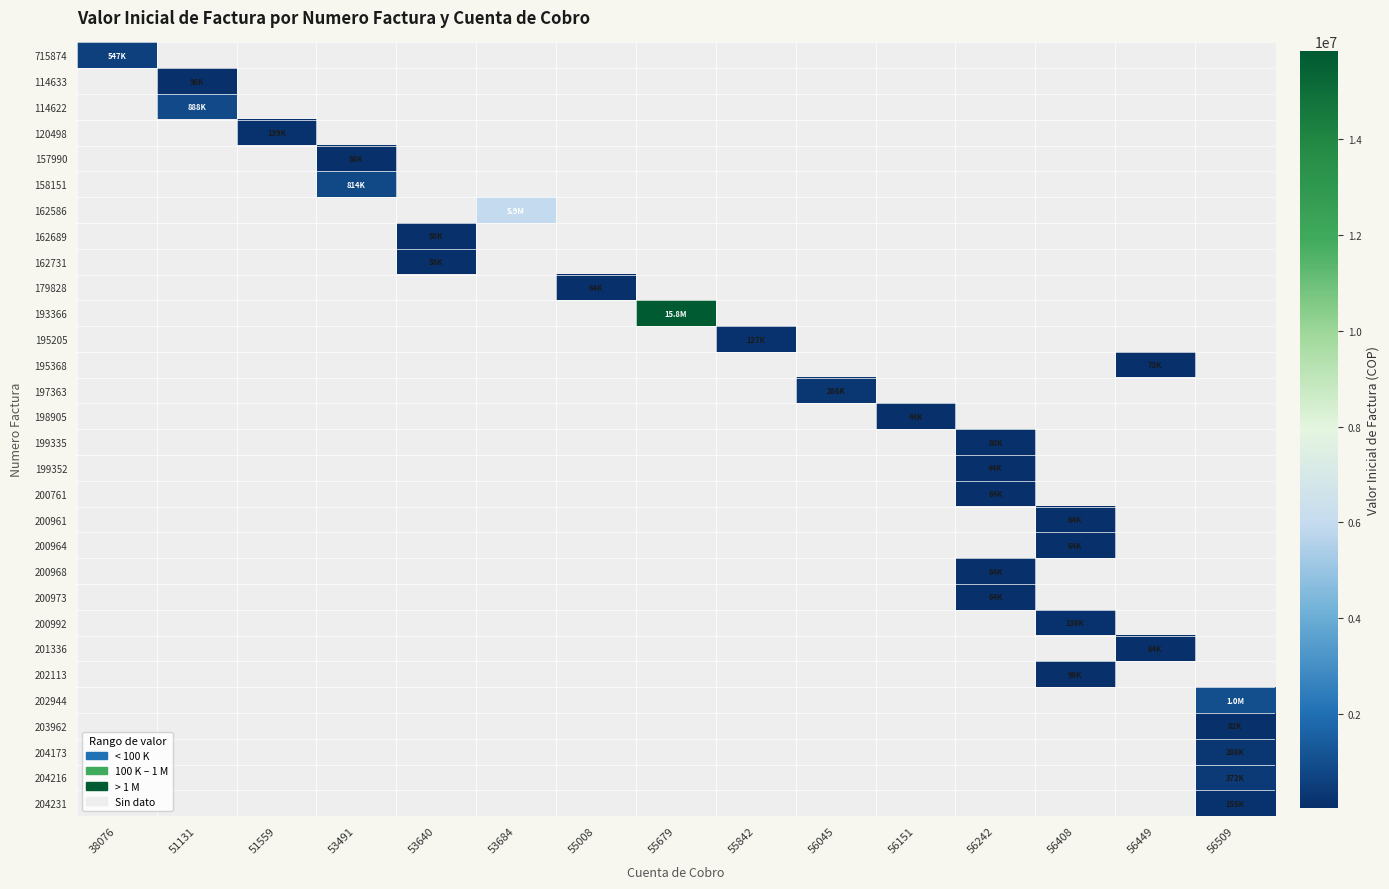

Reading right to left, list all the values displayed in this chart.

715874: 56509=0	56449=0	56408=0	56242=0	56151=0	56045=0	55842=0	55679=0	55008=0	53684=0	53640=0	53491=0	51559=0	51131=0	38076=547400
114633: 56509=0	56449=0	56408=0	56242=0	56151=0	56045=0	55842=0	55679=0	55008=0	53684=0	53640=0	53491=0	51559=0	51131=96300	38076=0
114622: 56509=0	56449=0	56408=0	56242=0	56151=0	56045=0	55842=0	55679=0	55008=0	53684=0	53640=0	53491=0	51559=0	51131=887600	38076=0
120498: 56509=0	56449=0	56408=0	56242=0	56151=0	56045=0	55842=0	55679=0	55008=0	53684=0	53640=0	53491=0	51559=138700	51131=0	38076=0
157990: 56509=0	56449=0	56408=0	56242=0	56151=0	56045=0	55842=0	55679=0	55008=0	53684=0	53640=0	53491=56300	51559=0	51131=0	38076=0
158151: 56509=0	56449=0	56408=0	56242=0	56151=0	56045=0	55842=0	55679=0	55008=0	53684=0	53640=0	53491=813600	51559=0	51131=0	38076=0
162586: 56509=0	56449=0	56408=0	56242=0	56151=0	56045=0	55842=0	55679=0	55008=0	53684=5912880	53640=0	53491=0	51559=0	51131=0	38076=0
162689: 56509=0	56449=0	56408=0	56242=0	56151=0	56045=0	55842=0	55679=0	55008=0	53684=0	53640=57700	53491=0	51559=0	51131=0	38076=0
162731: 56509=0	56449=0	56408=0	56242=0	56151=0	56045=0	55842=0	55679=0	55008=0	53684=0	53640=57700	53491=0	51559=0	51131=0	38076=0
179828: 56509=0	56449=0	56408=0	56242=0	56151=0	56045=0	55842=0	55679=0	55008=64500	53684=0	53640=0	53491=0	51559=0	51131=0	38076=0
193366: 56509=0	56449=0	56408=0	56242=0	56151=0	56045=0	55842=0	55679=15849240	55008=0	53684=0	53640=0	53491=0	51559=0	51131=0	38076=0
195205: 56509=0	56449=0	56408=0	56242=0	56151=0	56045=0	55842=127300	55679=0	55008=0	53684=0	53640=0	53491=0	51559=0	51131=0	38076=0
195368: 56509=0	56449=73400	56408=0	56242=0	56151=0	56045=0	55842=0	55679=0	55008=0	53684=0	53640=0	53491=0	51559=0	51131=0	38076=0
197363: 56509=0	56449=0	56408=0	56242=0	56151=0	56045=286000	55842=0	55679=0	55008=0	53684=0	53640=0	53491=0	51559=0	51131=0	38076=0
198905: 56509=0	56449=0	56408=0	56242=0	56151=44500	56045=0	55842=0	55679=0	55008=0	53684=0	53640=0	53491=0	51559=0	51131=0	38076=0
199335: 56509=0	56449=0	56408=0	56242=79750	56151=0	56045=0	55842=0	55679=0	55008=0	53684=0	53640=0	53491=0	51559=0	51131=0	38076=0
199352: 56509=0	56449=0	56408=0	56242=44500	56151=0	56045=0	55842=0	55679=0	55008=0	53684=0	53640=0	53491=0	51559=0	51131=0	38076=0
200761: 56509=0	56449=0	56408=0	56242=64500	56151=0	56045=0	55842=0	55679=0	55008=0	53684=0	53640=0	53491=0	51559=0	51131=0	38076=0
200961: 56509=0	56449=0	56408=64500	56242=0	56151=0	56045=0	55842=0	55679=0	55008=0	53684=0	53640=0	53491=0	51559=0	51131=0	38076=0
200964: 56509=0	56449=0	56408=64500	56242=0	56151=0	56045=0	55842=0	55679=0	55008=0	53684=0	53640=0	53491=0	51559=0	51131=0	38076=0
200968: 56509=0	56449=0	56408=0	56242=64500	56151=0	56045=0	55842=0	55679=0	55008=0	53684=0	53640=0	53491=0	51559=0	51131=0	38076=0
200973: 56509=0	56449=0	56408=0	56242=64500	56151=0	56045=0	55842=0	55679=0	55008=0	53684=0	53640=0	53491=0	51559=0	51131=0	38076=0
200992: 56509=0	56449=0	56408=136200	56242=0	56151=0	56045=0	55842=0	55679=0	55008=0	53684=0	53640=0	53491=0	51559=0	51131=0	38076=0
201336: 56509=0	56449=64500	56408=0	56242=0	56151=0	56045=0	55842=0	55679=0	55008=0	53684=0	53640=0	53491=0	51559=0	51131=0	38076=0
202113: 56509=0	56449=0	56408=89500	56242=0	56151=0	56045=0	55842=0	55679=0	55008=0	53684=0	53640=0	53491=0	51559=0	51131=0	38076=0
202944: 56509=1006850	56449=0	56408=0	56242=0	56151=0	56045=0	55842=0	55679=0	55008=0	53684=0	53640=0	53491=0	51559=0	51131=0	38076=0
203962: 56509=82000	56449=0	56408=0	56242=0	56151=0	56045=0	55842=0	55679=0	55008=0	53684=0	53640=0	53491=0	51559=0	51131=0	38076=0
204173: 56509=286000	56449=0	56408=0	56242=0	56151=0	56045=0	55842=0	55679=0	55008=0	53684=0	53640=0	53491=0	51559=0	51131=0	38076=0
204216: 56509=372450	56449=0	56408=0	56242=0	56151=0	56045=0	55842=0	55679=0	55008=0	53684=0	53640=0	53491=0	51559=0	51131=0	38076=0
204231: 56509=154800	56449=0	56408=0	56242=0	56151=0	56045=0	55842=0	55679=0	55008=0	53684=0	53640=0	53491=0	51559=0	51131=0	38076=0